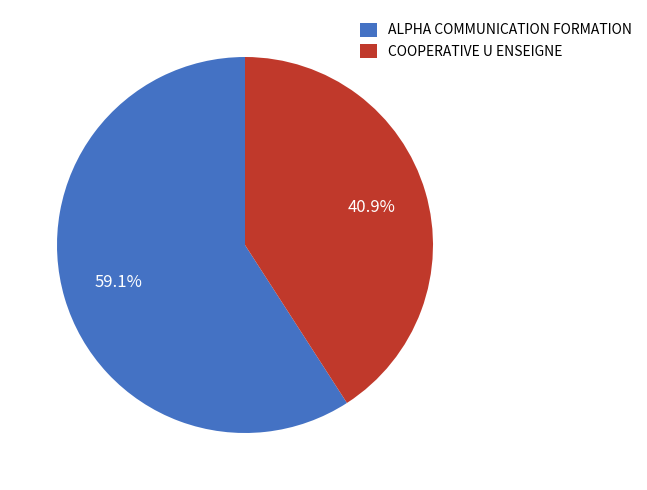

Which has a higher value, ALPHA COMMUNICATION FORMATION or COOPERATIVE U ENSEIGNE?

ALPHA COMMUNICATION FORMATION